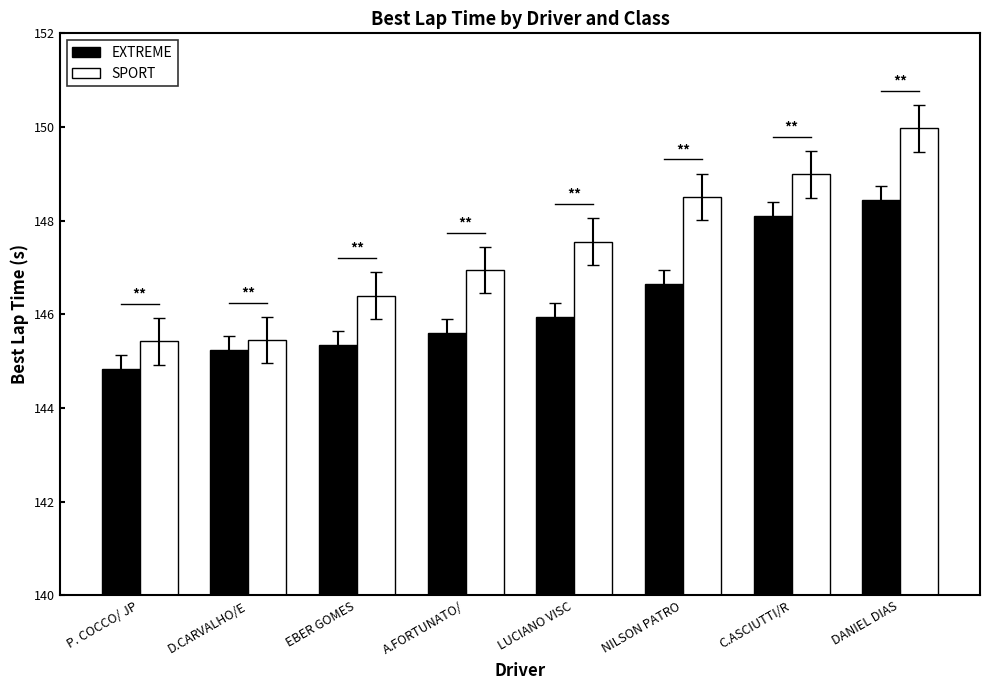

List the series in order of their peak value, lowest first.

EXTREME, SPORT